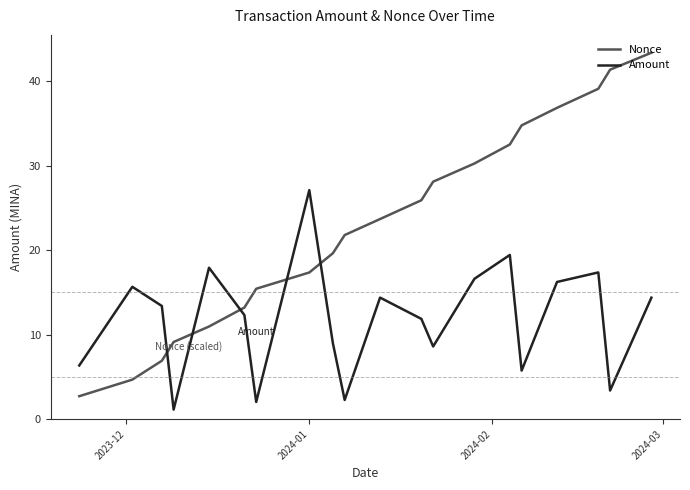

Which series has the largest range (max minus min)?

Nonce